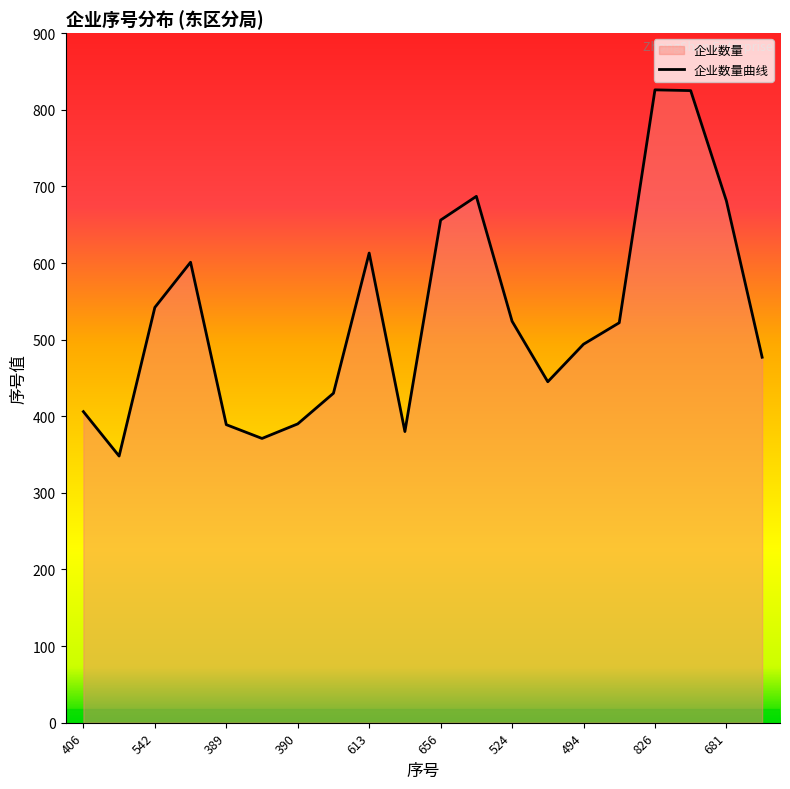

The value at 613 is 613. True or false?

True